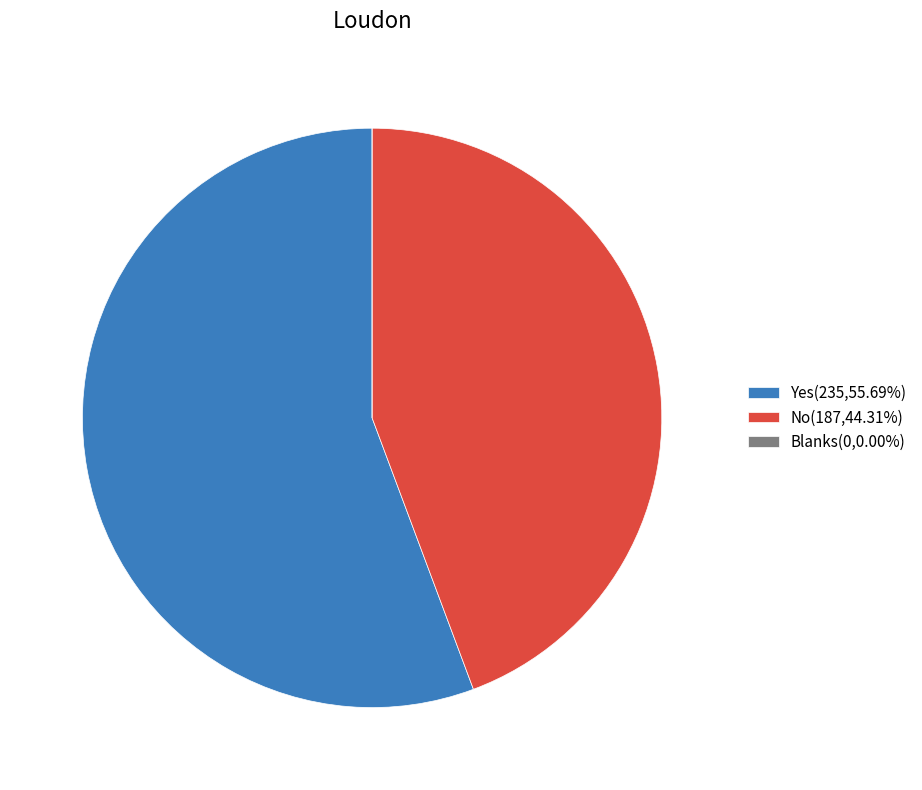

Does Yes(235,55.69%) represent more than half of the total?

Yes